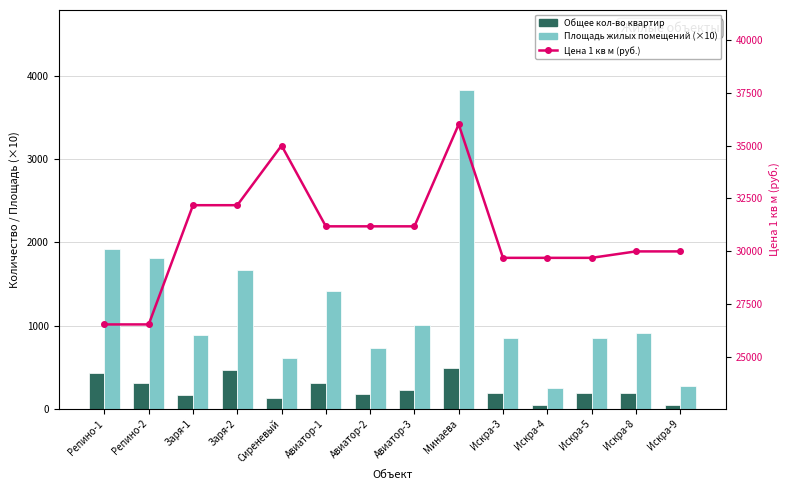

What is the label of the 7th bar from the right?

Авиатор-3